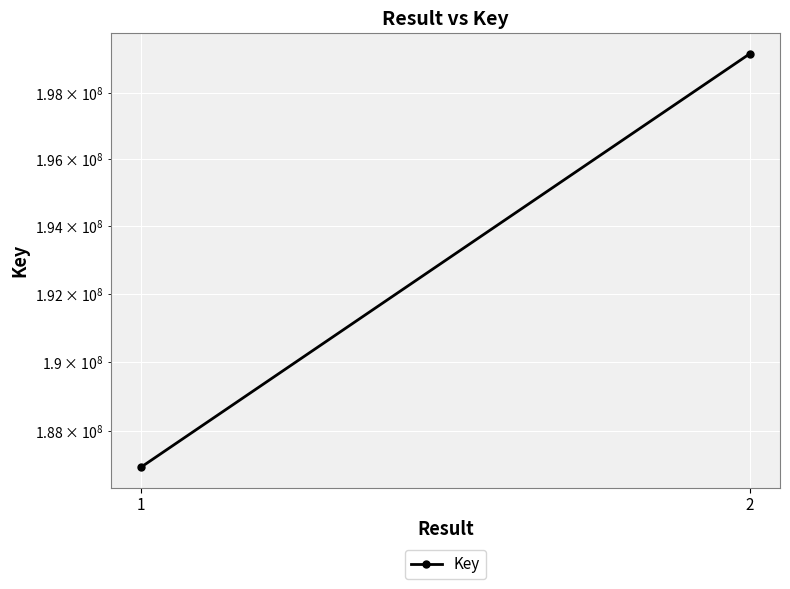

What is the sum of the values at 1 and 2?

386171773